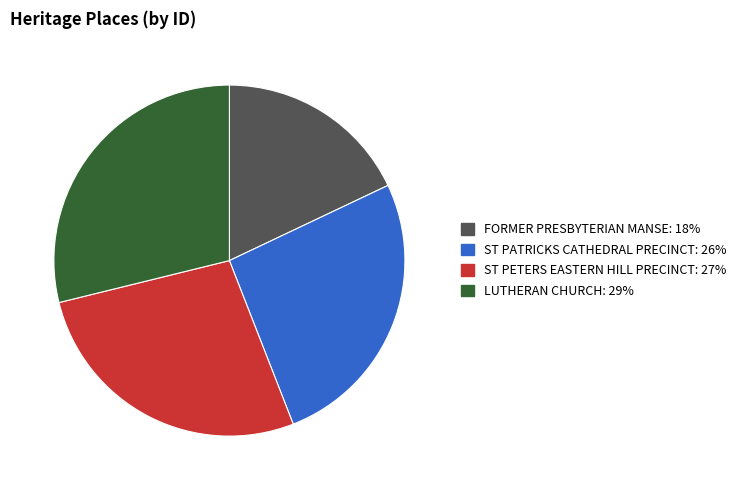

Is there any slice that represents more than half of the pie?

No